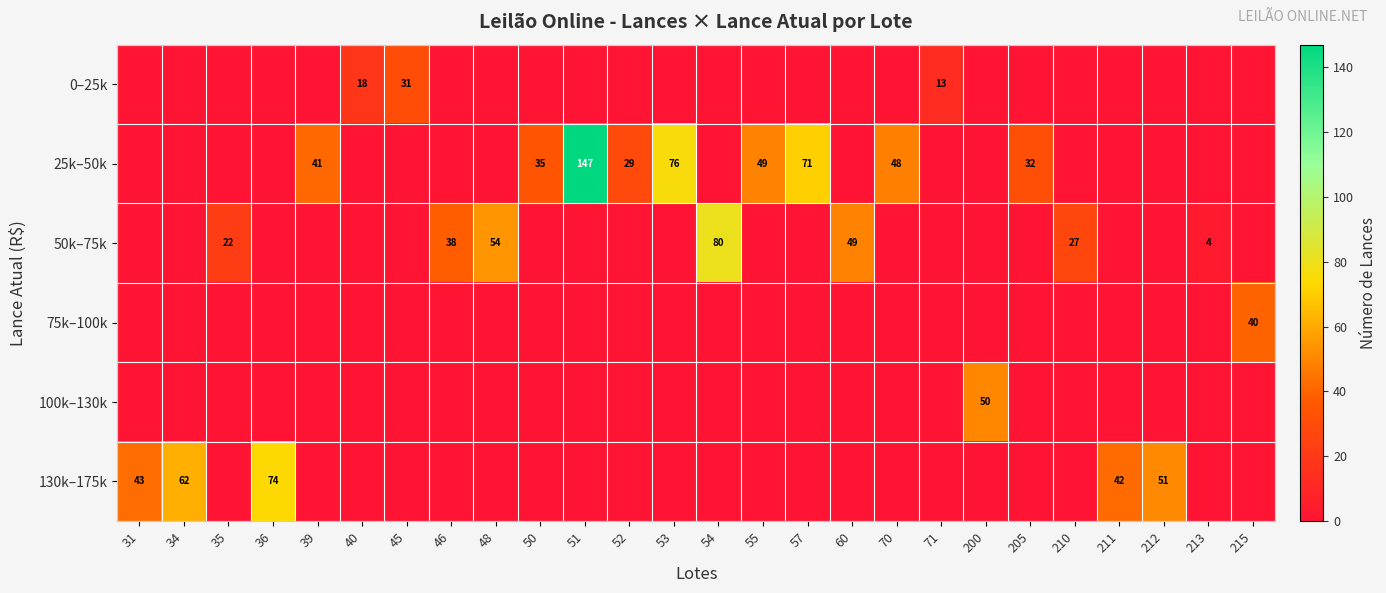

The value of 25k–50k at 39 is 21. True or false?

False